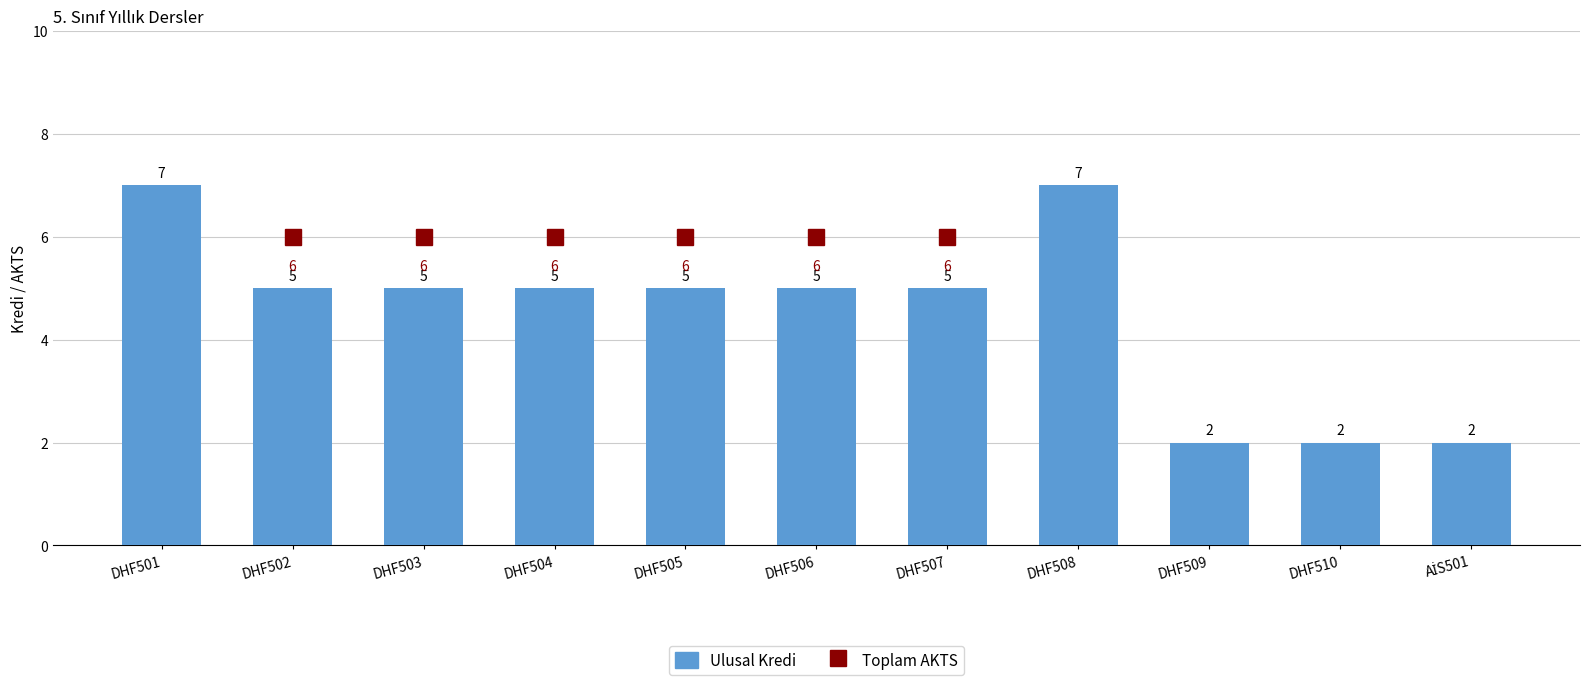

List the labels in order of value, smallest first.

DHF509, DHF510, AİS501, DHF502, DHF503, DHF504, DHF505, DHF506, DHF507, DHF501, DHF508